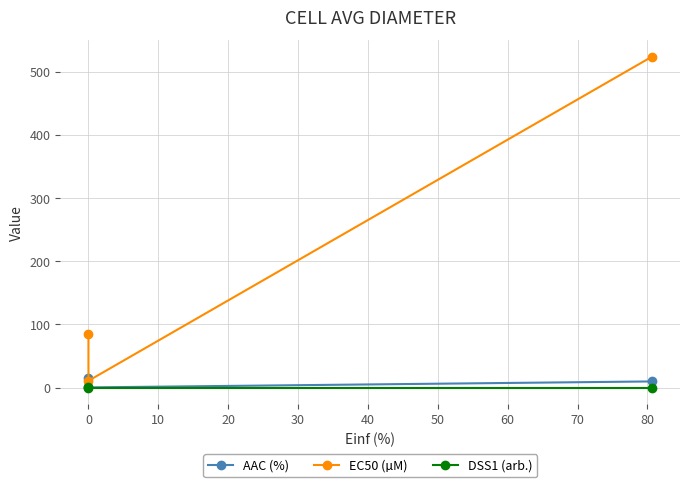

What is the difference between the highest and lowest values at 0?

10.7